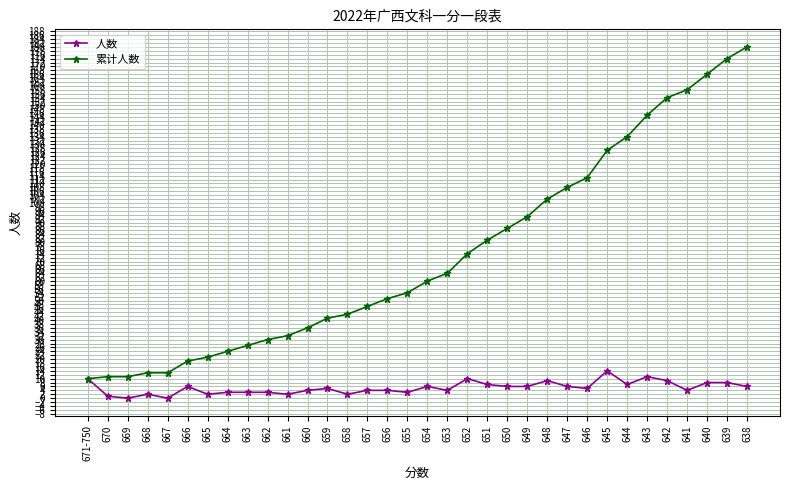

The 累计人数 series shows 81 at 651. True or false?

True